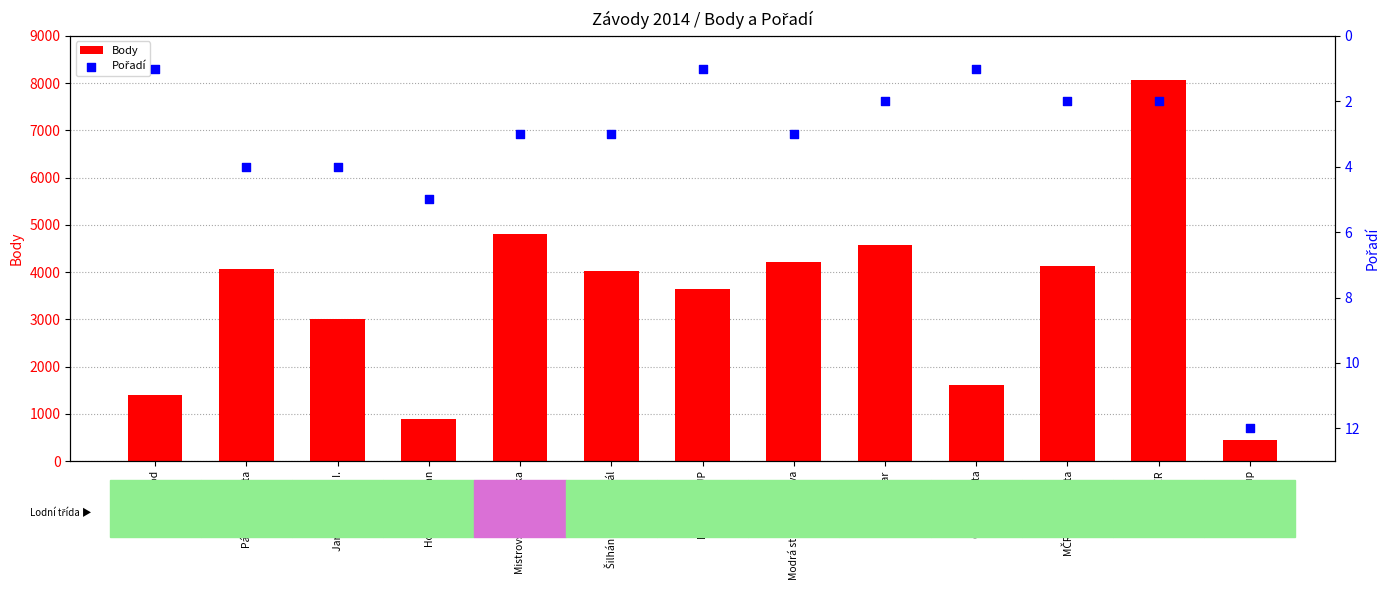

Which series has the widest spread of Y values?

Body